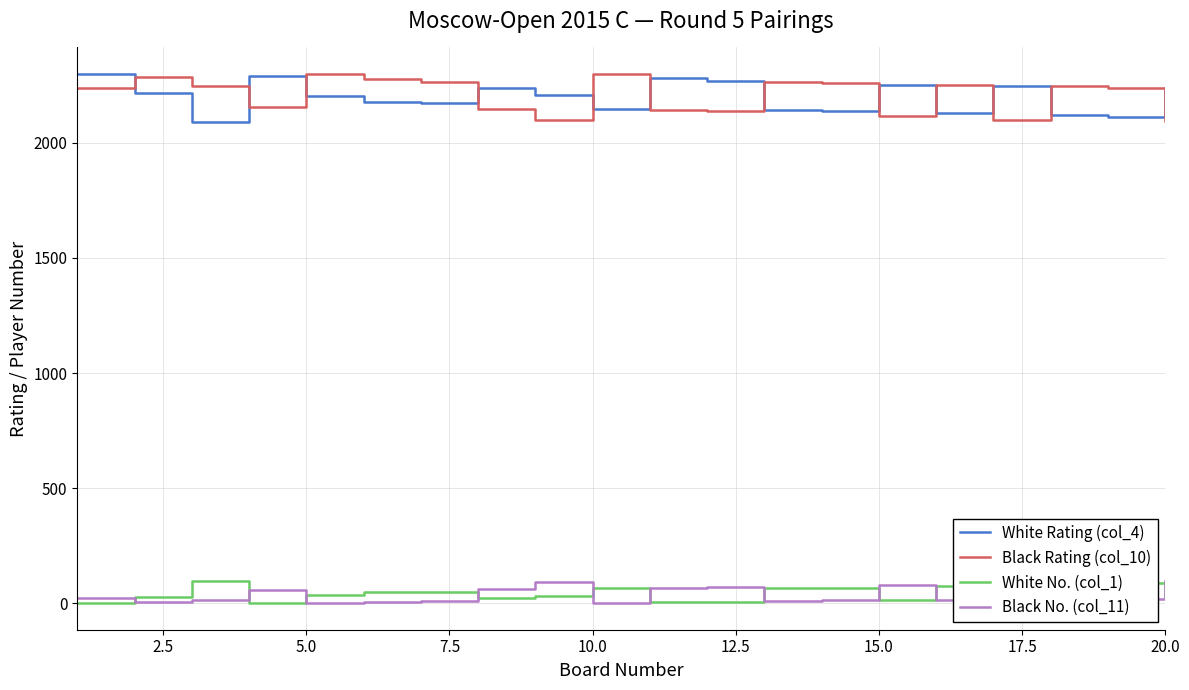

True or false: Black No. (col_11) and White Rating (col_4) intersect in this chart.

False